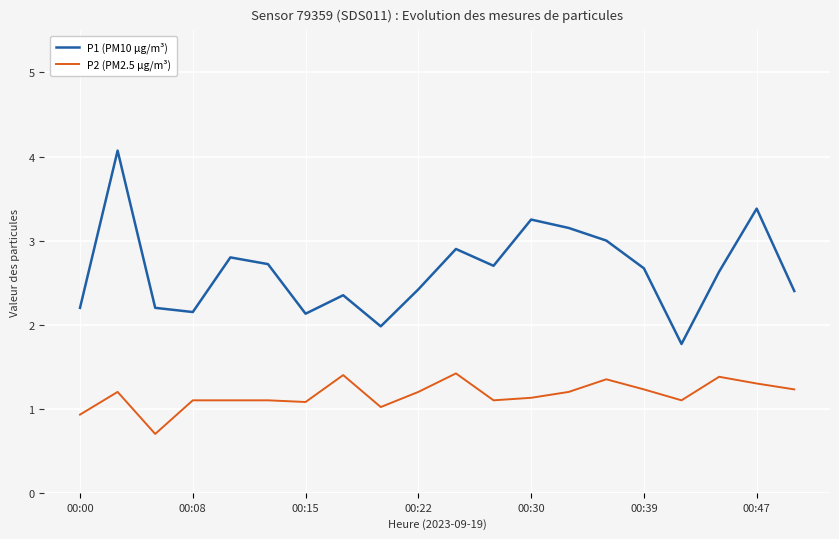

What is the difference between the maximum and minimum values in the P2 (PM2.5 µg/m³) series?

0.7